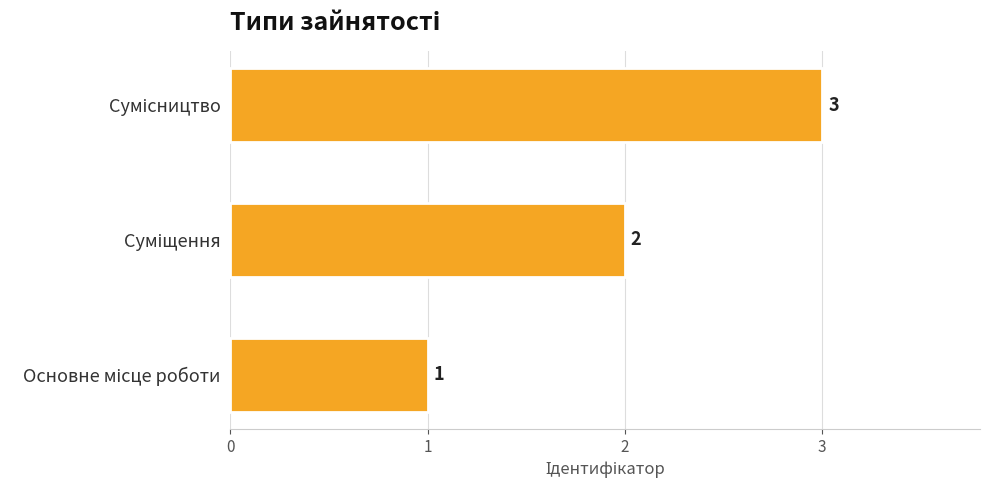

How many values are between 1 and 3?

3